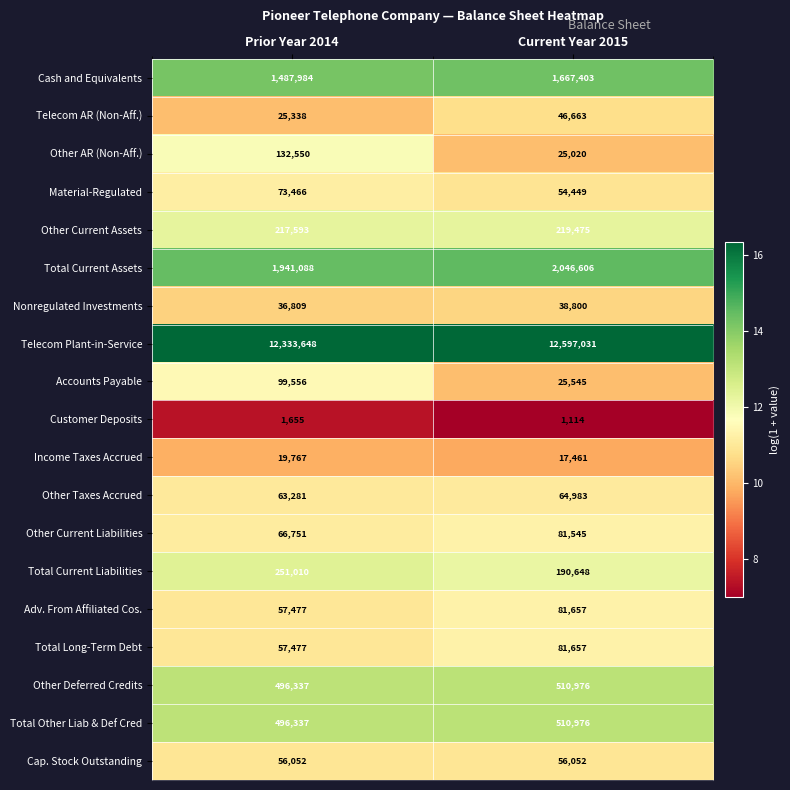

What value does the Cash and Equivalents series have at Prior Year 2014, to the nearest 10?

1487980